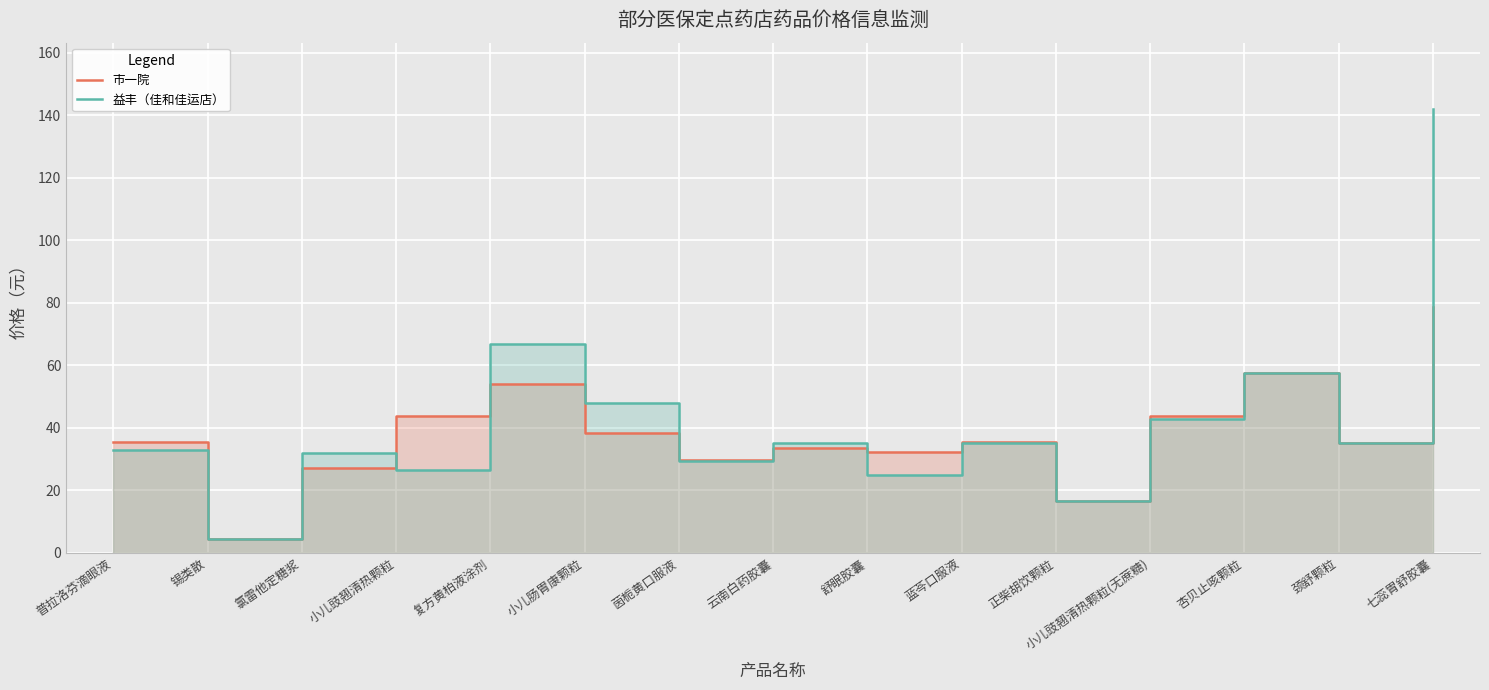

What is the label of the 3rd point from the left?

氯雷他定糖浆